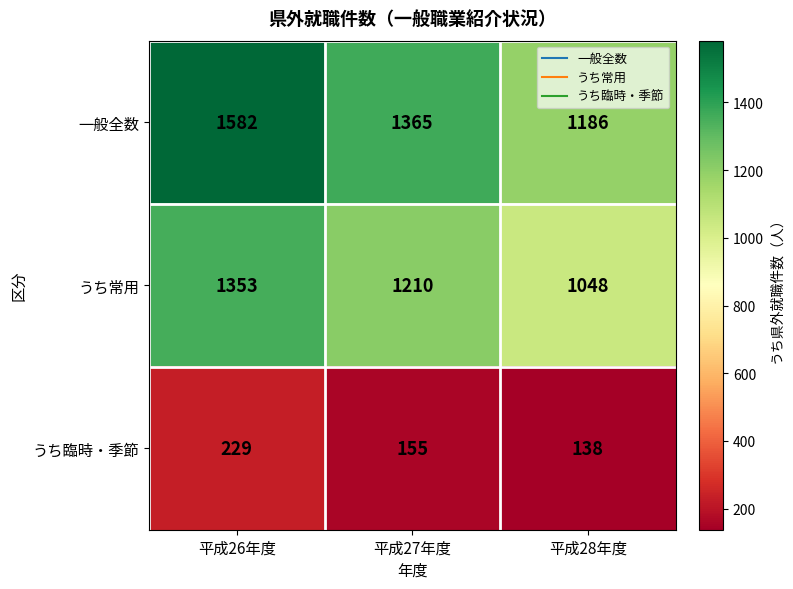

Which series changed the most between 平成27年度 and 平成28年度?

一般全数